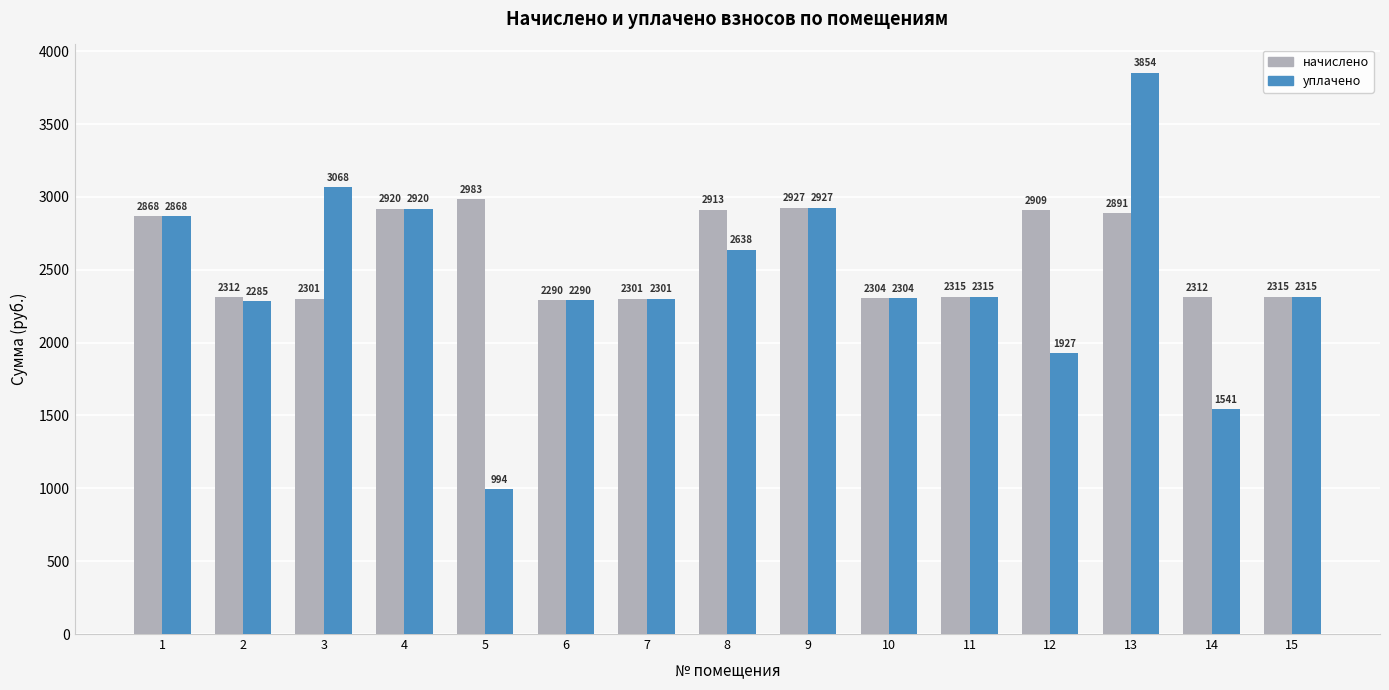

Where does the начислено series first go above 2315?

1